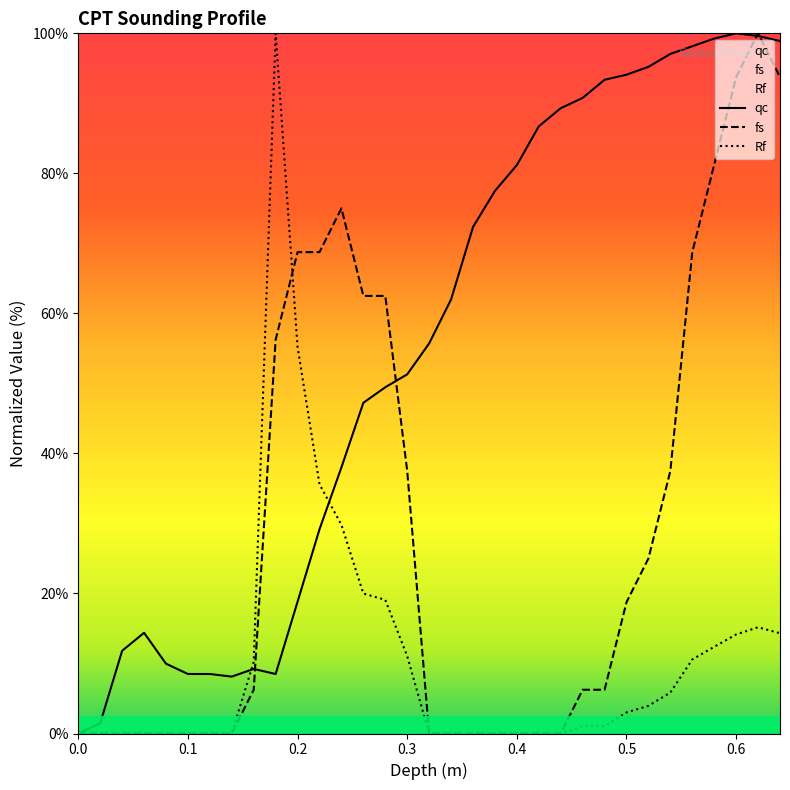

What is the maximum value shown in the chart?

100.0